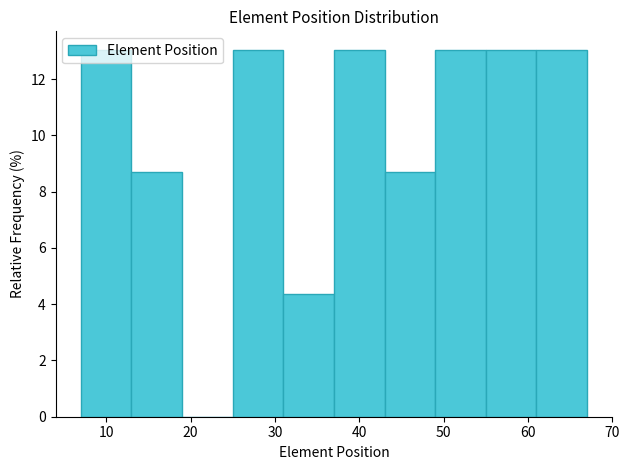

Reading left to right, transcribe this chart: for each bar, give the range it covers on the x-axis and its height. The values are not printed on the chart, so give them approximately, as read against the axis.

7 to 13: 13.0
13 to 19: 8.6
19 to 25: 0
25 to 31: 13.0
31 to 37: 4.4
37 to 43: 13.0
43 to 49: 8.6
49 to 55: 13.0
55 to 61: 13.0
61 to 67: 13.0